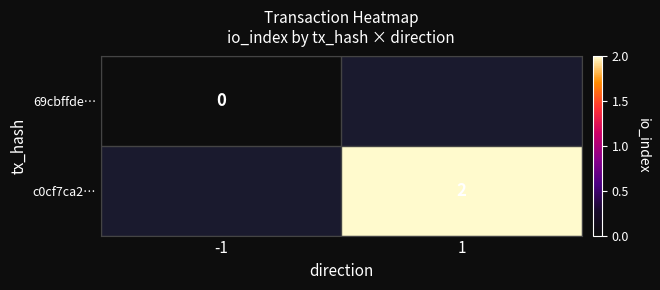

The value of c0cf7ca2… at 1 is 2. True or false?

True